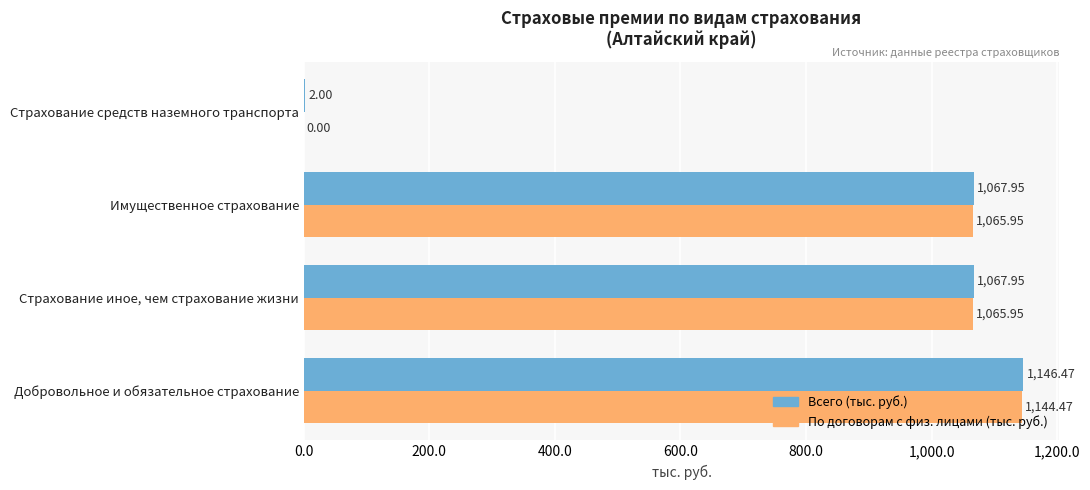

Which category has the highest value in the По договорам с физ. лицами (тыс. руб.) series?

Добровольное и обязательное страхование